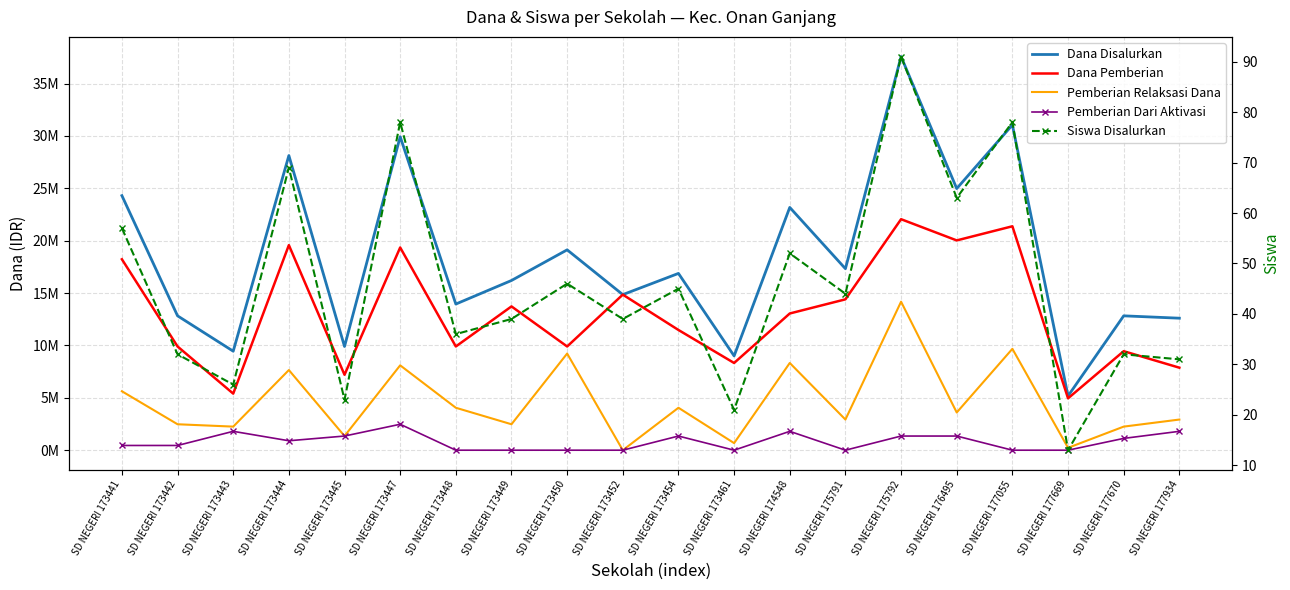

How many positive values does the Pemberian Dari Aktivasi series have?

12